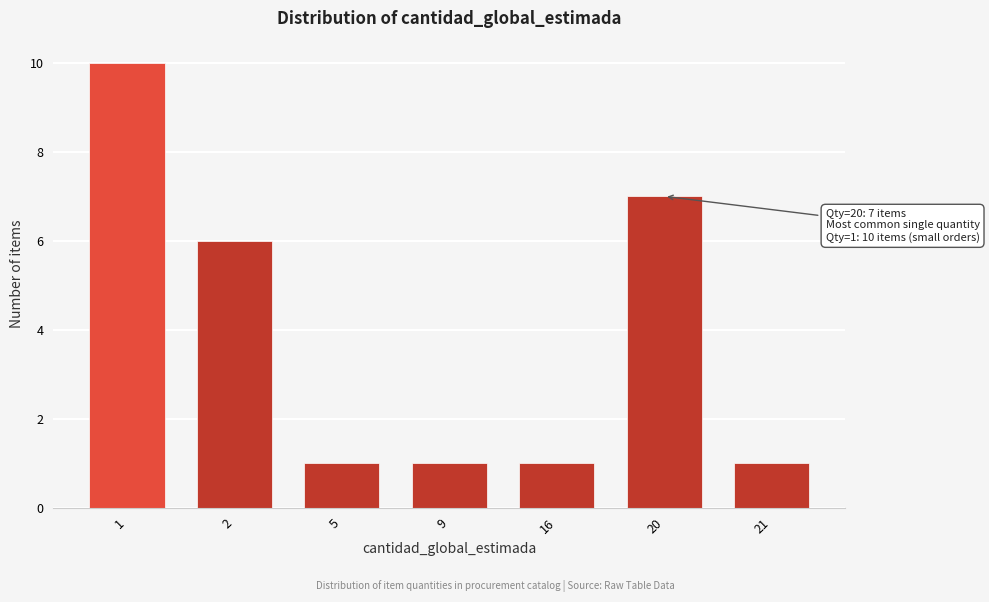

Reading left to right, transcribe all the data shown in this chart.

1=10	2=6	5=1	9=1	16=1	20=7	21=1